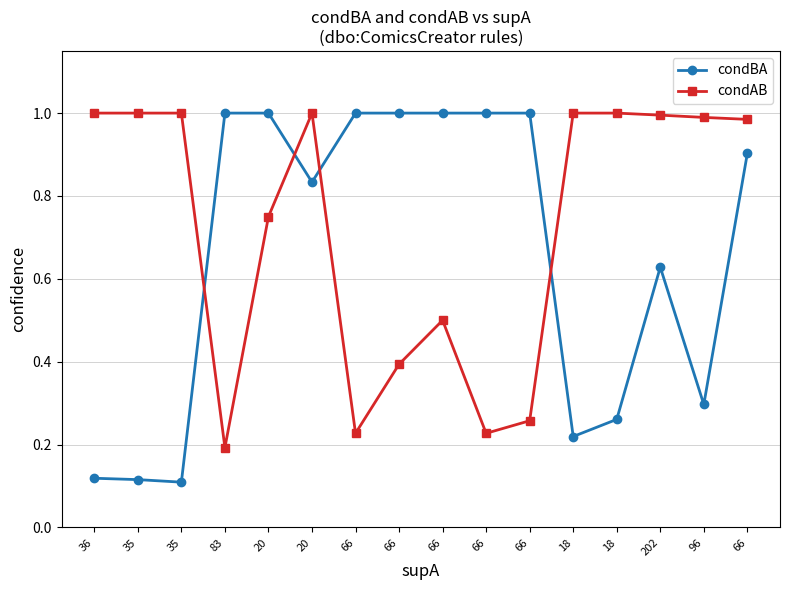

How many series are shown in this chart?

2